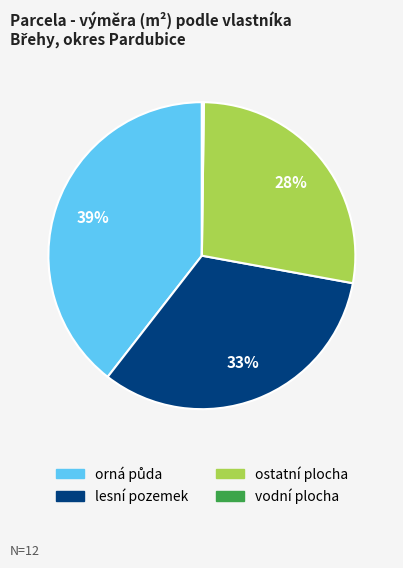

Is it true that ostatní plocha is 28% of the pie?

True